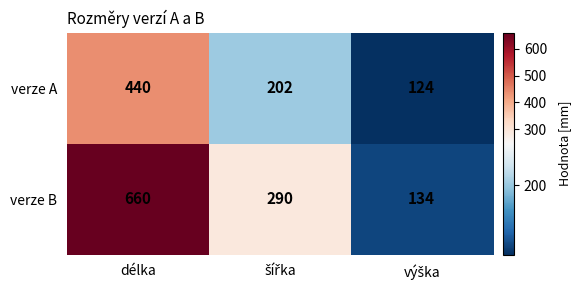

Which series has the widest spread of values?

verze B